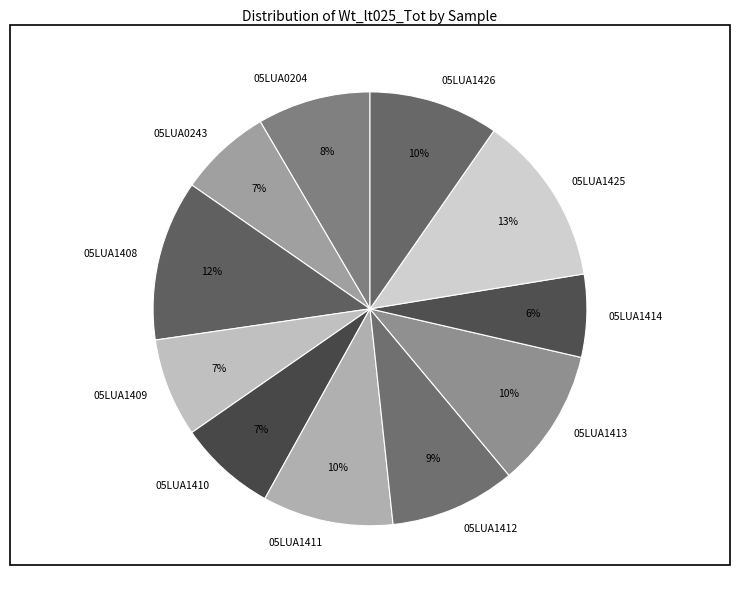

What is the ratio of the value at 05LUA1410 to the value at 05LUA1408?

0.6